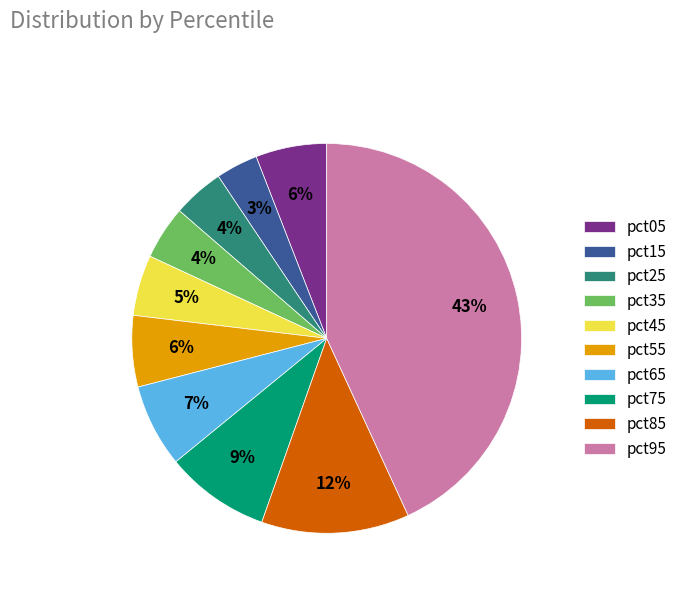

What percentage is the pct05 slice, to the nearest percent?

6%